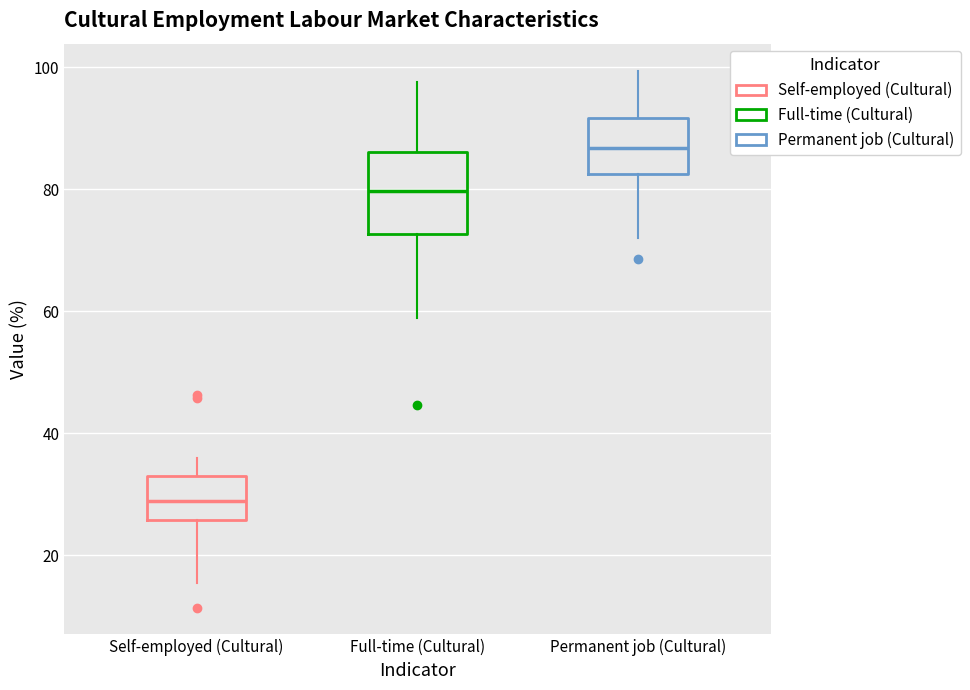

Where is the upper edge of the box for Permanent job (Cultural) on the y-axis? The values are not printed on the chart, so give them approximately, as read against the axis.

92